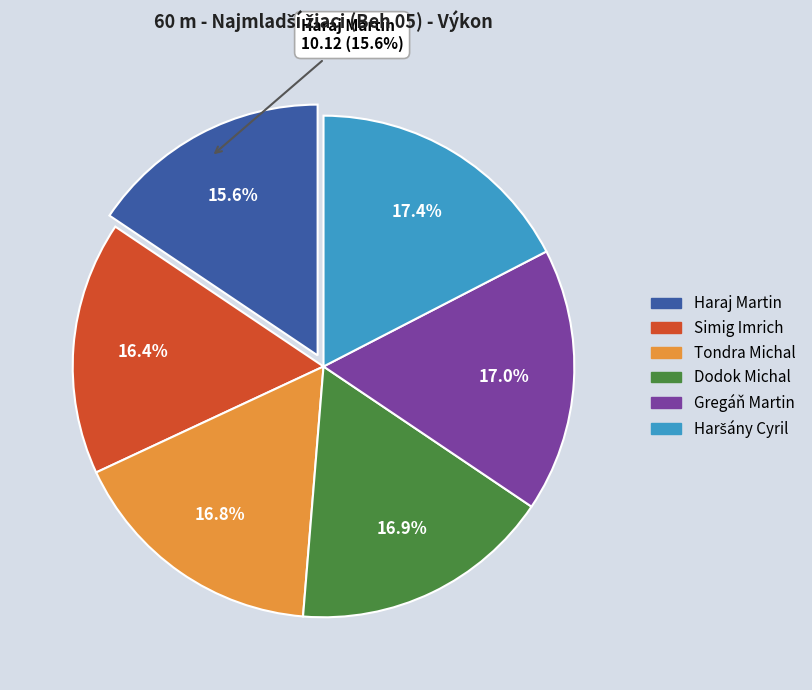

Which has a higher value, Dodok Michal or Tondra Michal?

Dodok Michal